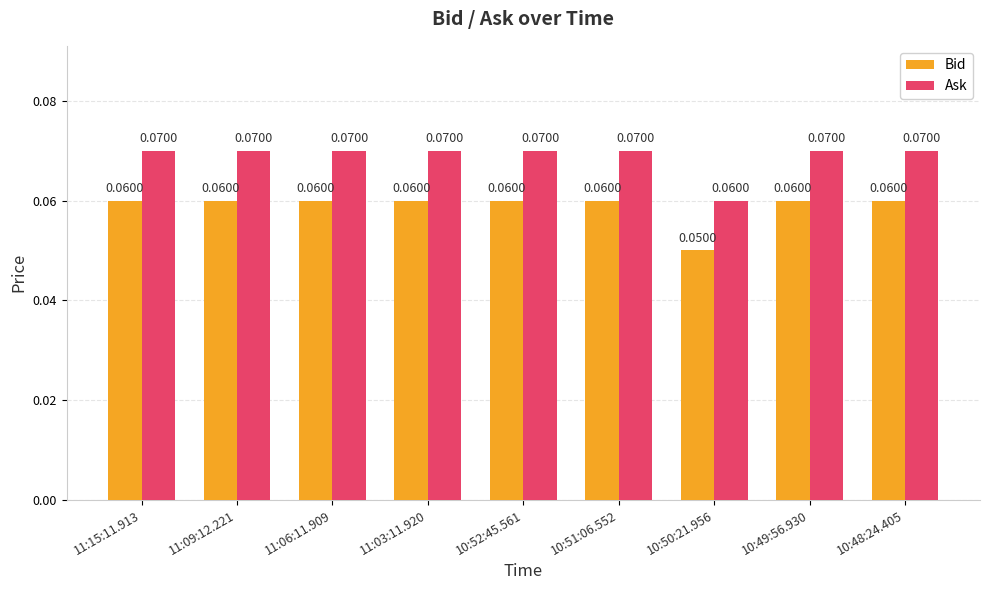

True or false: Bid has a value of 0.0 at 11:09:12.221.

False